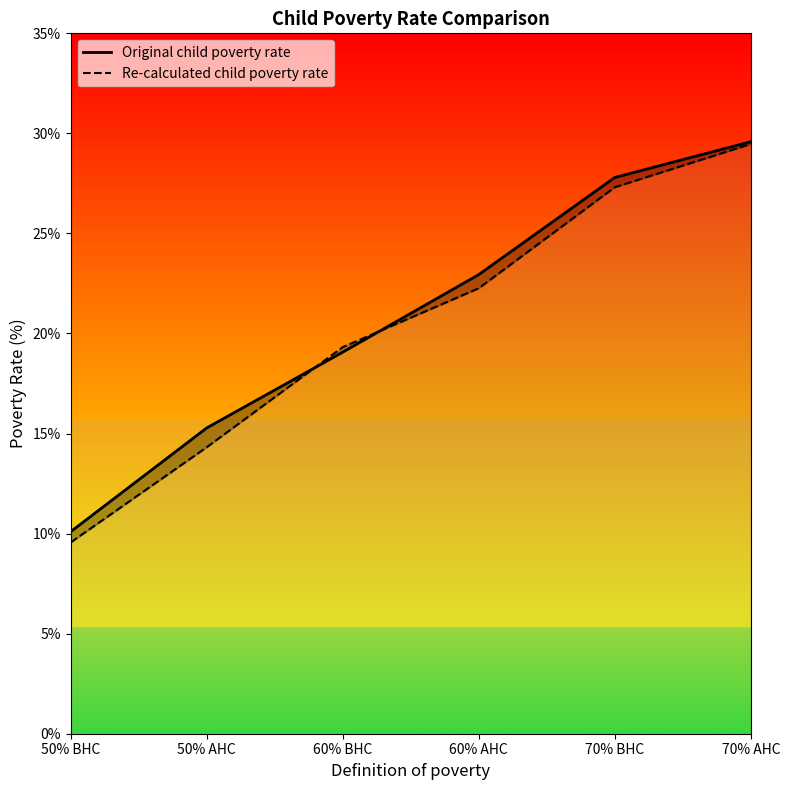

Reading left to right, extract all data points from this chart.

Original child poverty rate: 50% BHC=10.1	50% AHC=15.3	60% BHC=19.1	60% AHC=22.9	70% BHC=27.8	70% AHC=29.6
Re-calculated child poverty rate: 50% BHC=9.6	50% AHC=14.3	60% BHC=19.3	60% AHC=22.3	70% BHC=27.3	70% AHC=29.5